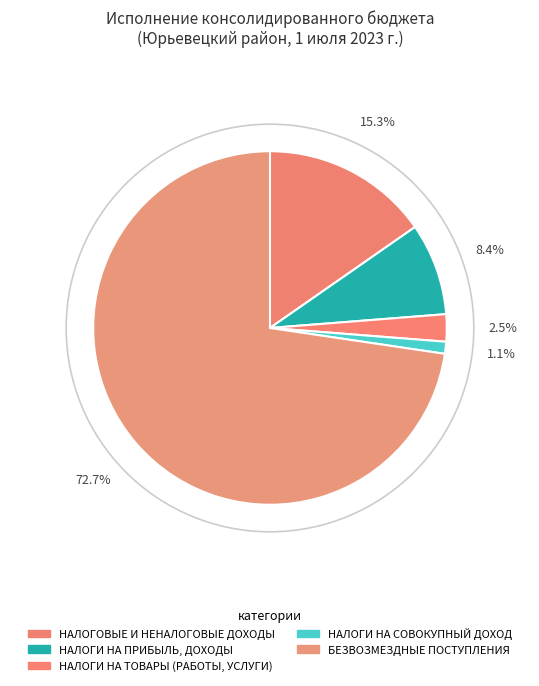

Which slice represents more than half of the pie?

БЕЗВОЗМЕЗДНЫЕ ПОСТУПЛЕНИЯ